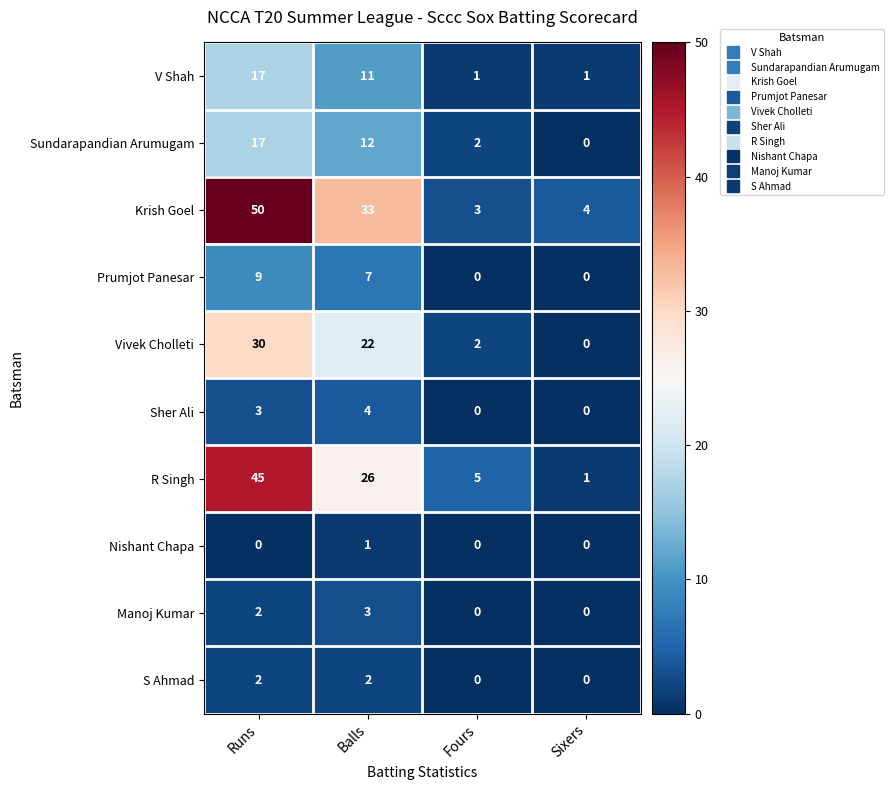

Which series changed the most between Runs and Balls?

R Singh